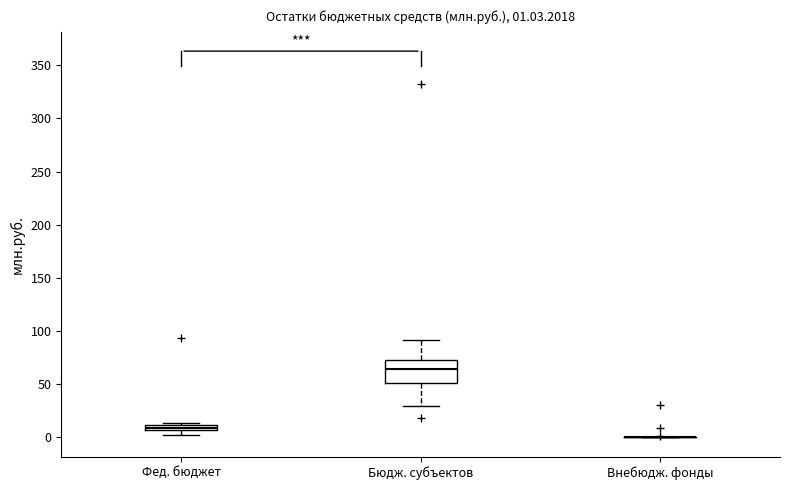

Comparing the boxes themselves (not the whiskers), which one is the tallest?

Бюдж. субъектов